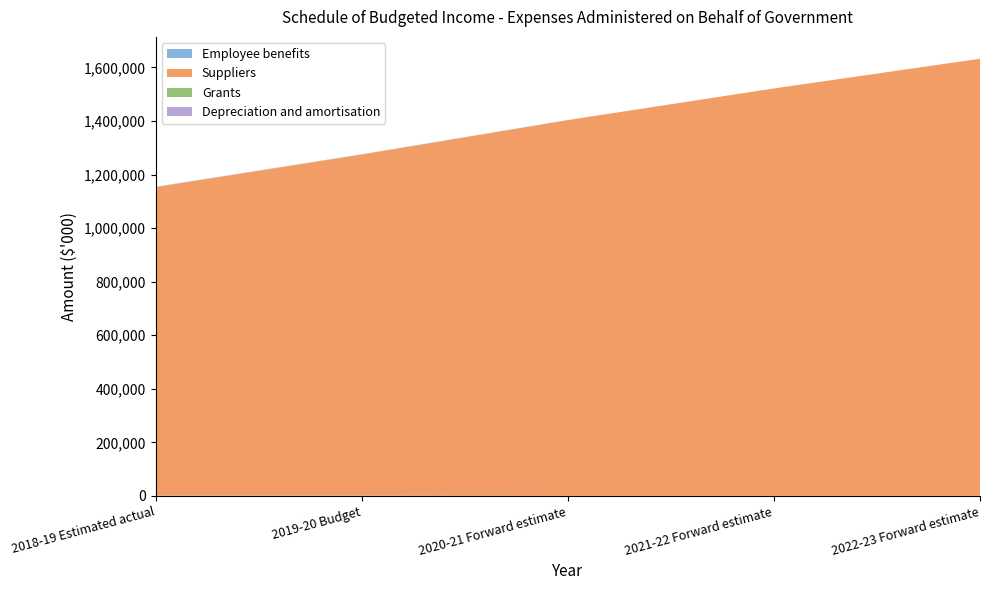

Reading right to left, transcribe all the data shown in this chart.

Employee benefits: 2022-23 Forward estimate=0	2021-22 Forward estimate=0	2020-21 Forward estimate=0	2019-20 Budget=650	2018-19 Estimated actual=662
Suppliers: 2022-23 Forward estimate=1632301	2021-22 Forward estimate=1521389	2020-21 Forward estimate=1403066	2019-20 Budget=1273793	2018-19 Estimated actual=1152263
Grants: 2022-23 Forward estimate=0	2021-22 Forward estimate=0	2020-21 Forward estimate=0	2019-20 Budget=500	2018-19 Estimated actual=500
Depreciation and amortisation: 2022-23 Forward estimate=0	2021-22 Forward estimate=0	2020-21 Forward estimate=400	2019-20 Budget=600	2018-19 Estimated actual=675